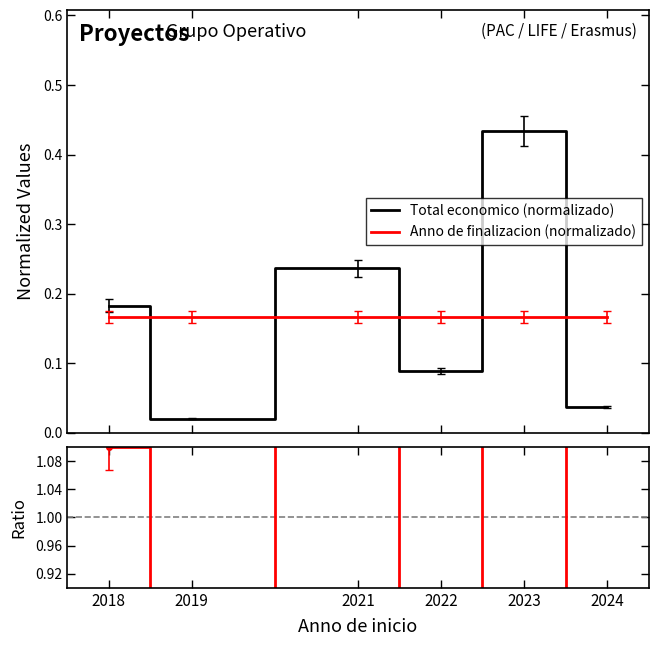

True or false: Ratio and Total economico (normalizado) cross at least once.

False